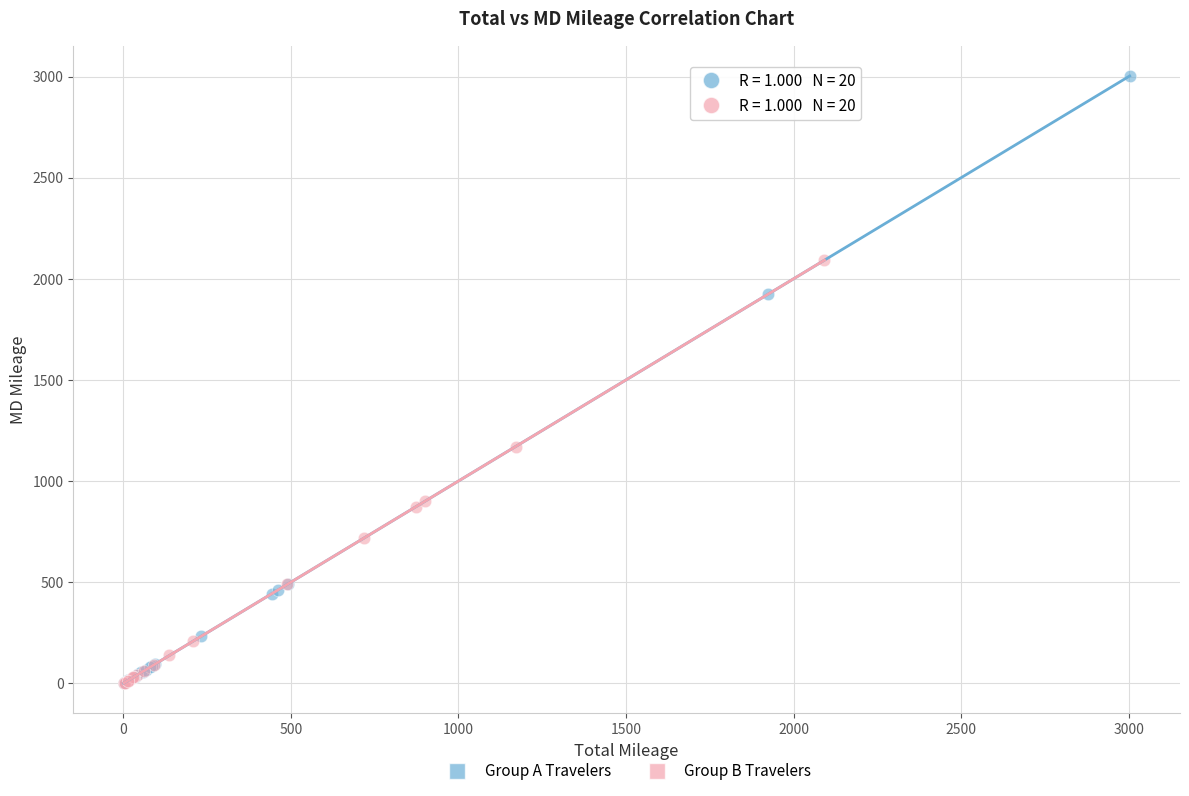

Which series reaches the maximum Y coordinate?

Group A Travelers